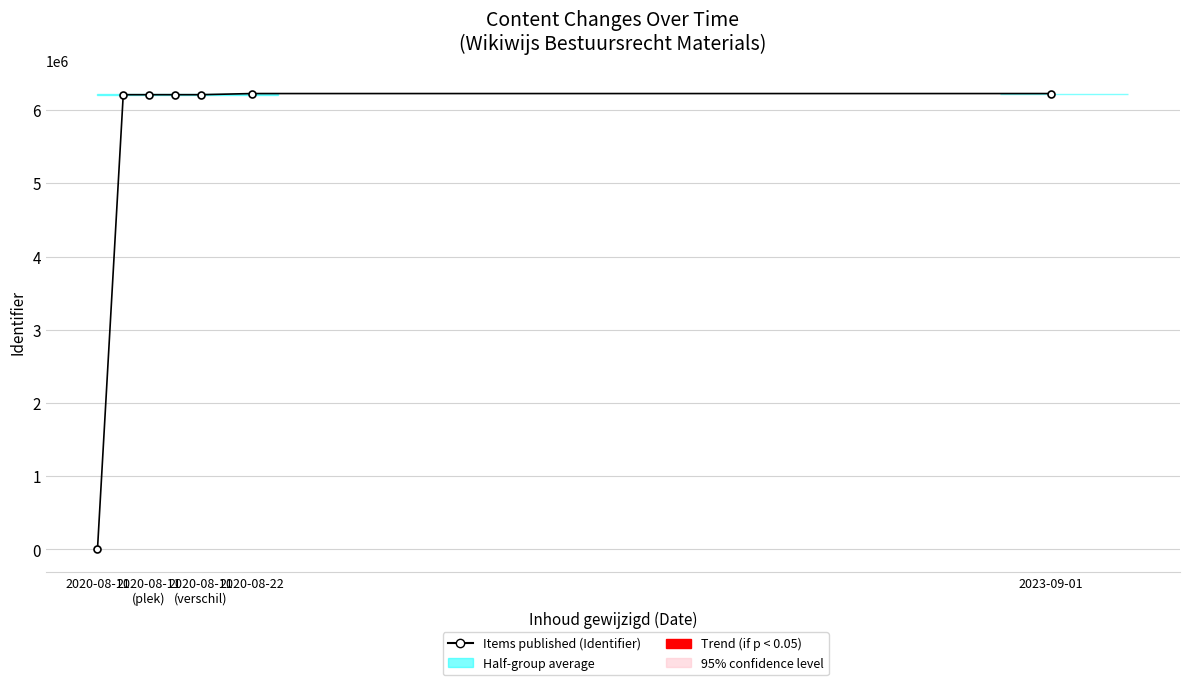

What is the ratio of the value at 2020-08-22 to the value at 5?

1.0